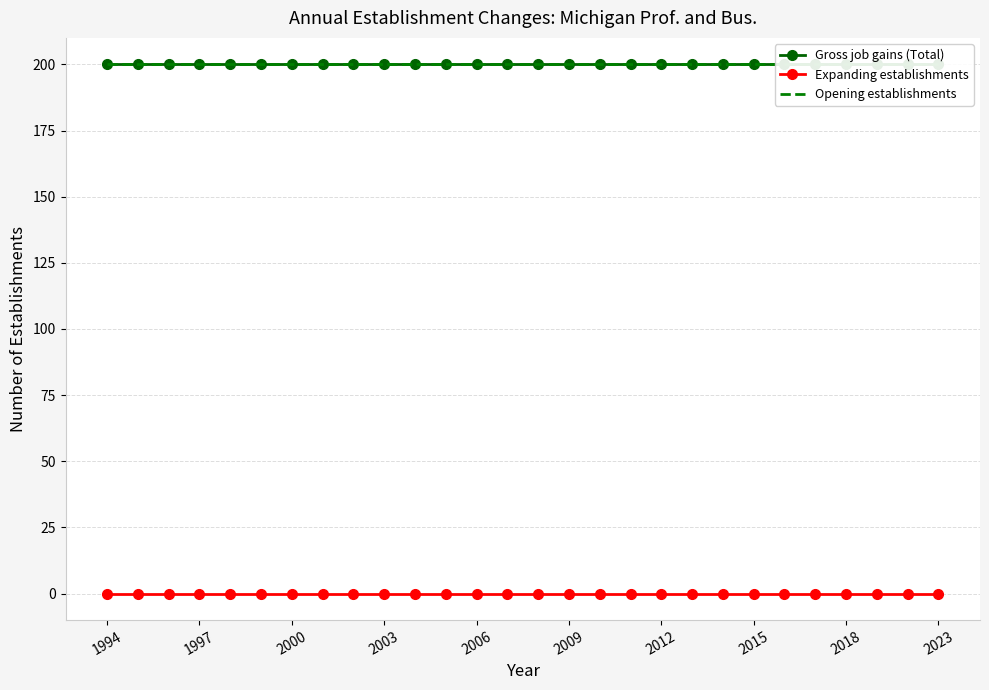

What is the minimum value for Gross job gains (Total)?

200